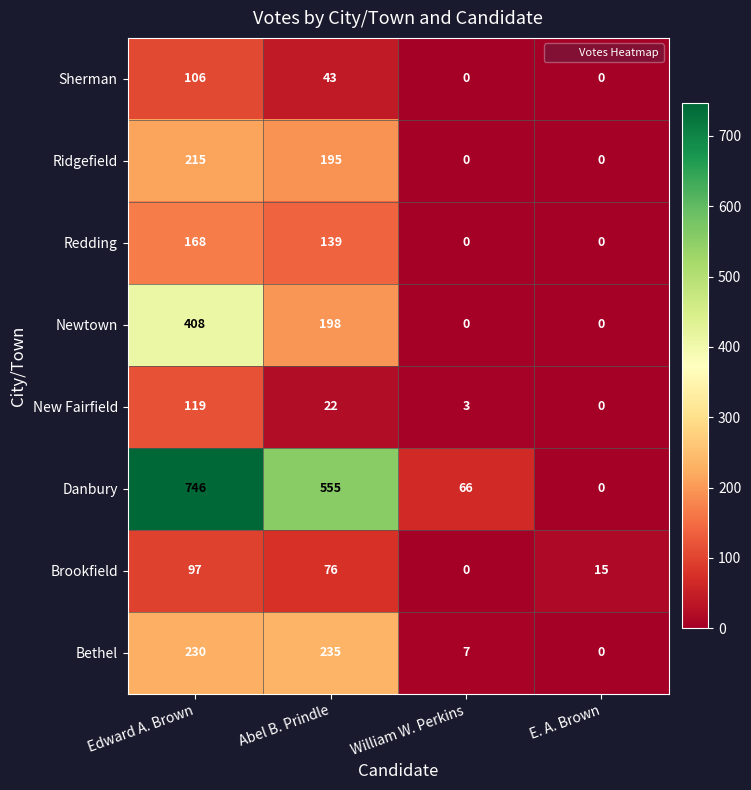

Rank the series by their maximum value, from lowest to highest.

Brookfield, Sherman, New Fairfield, Redding, Ridgefield, Bethel, Newtown, Danbury